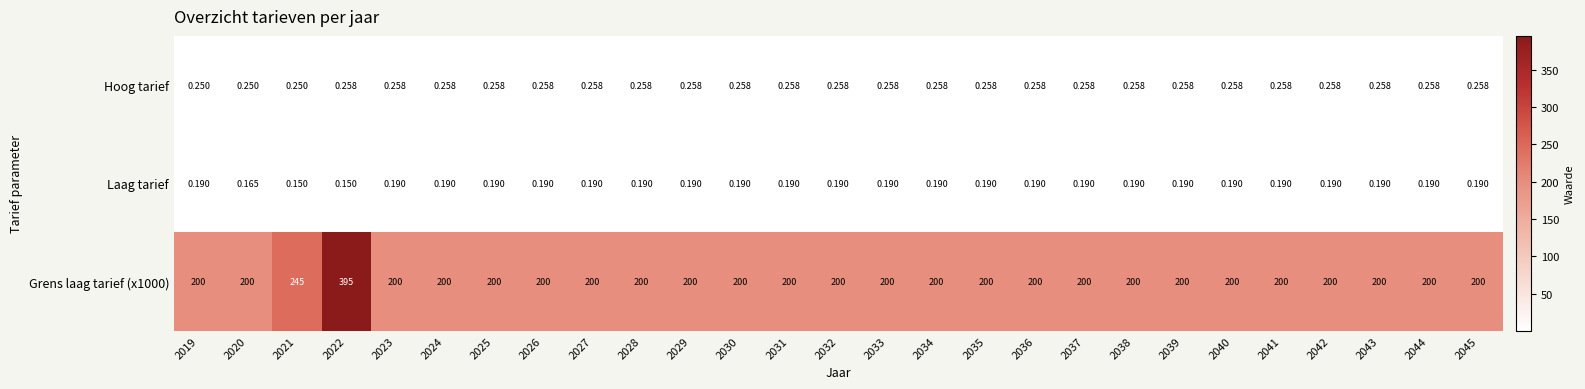

At which category does the chart reach its peak across all series?

2022